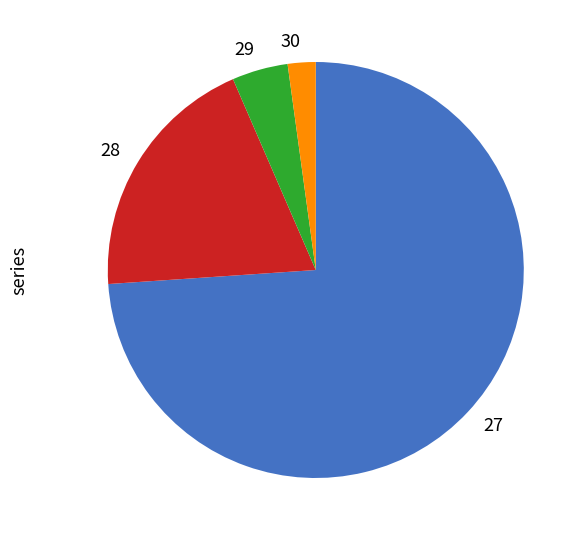

Which slice is the largest?

27